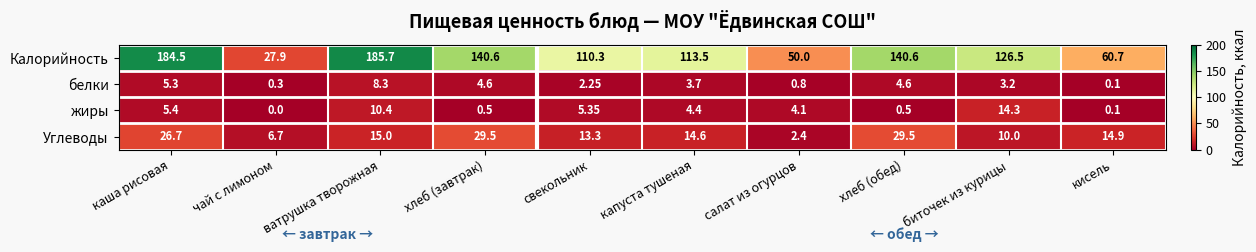

At биточек из курицы, list the series in order from largest to smallest.

Калорийность, жиры, Углеводы, белки